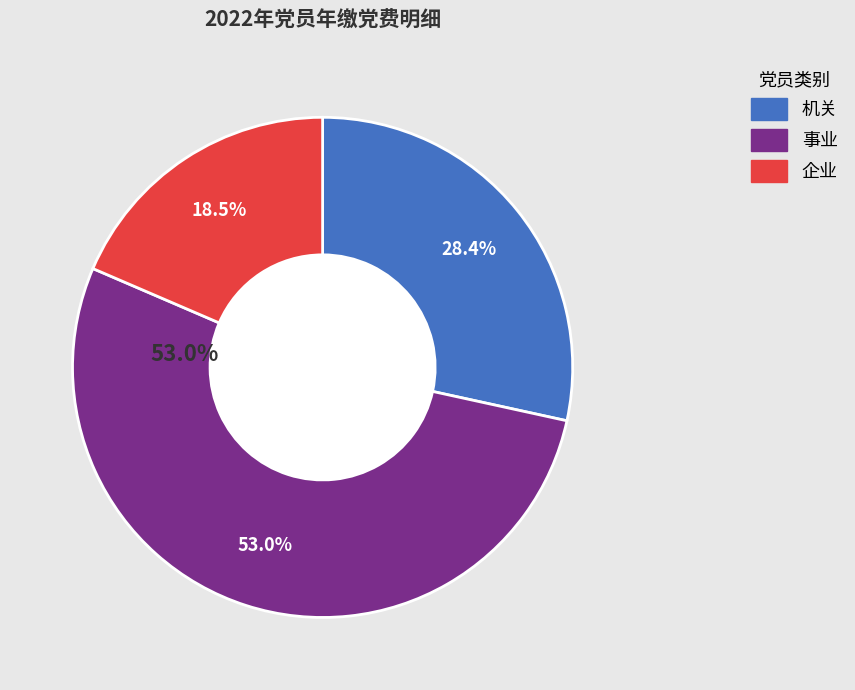

The 马美玉 slice represents 1% of the pie. True or false?

False